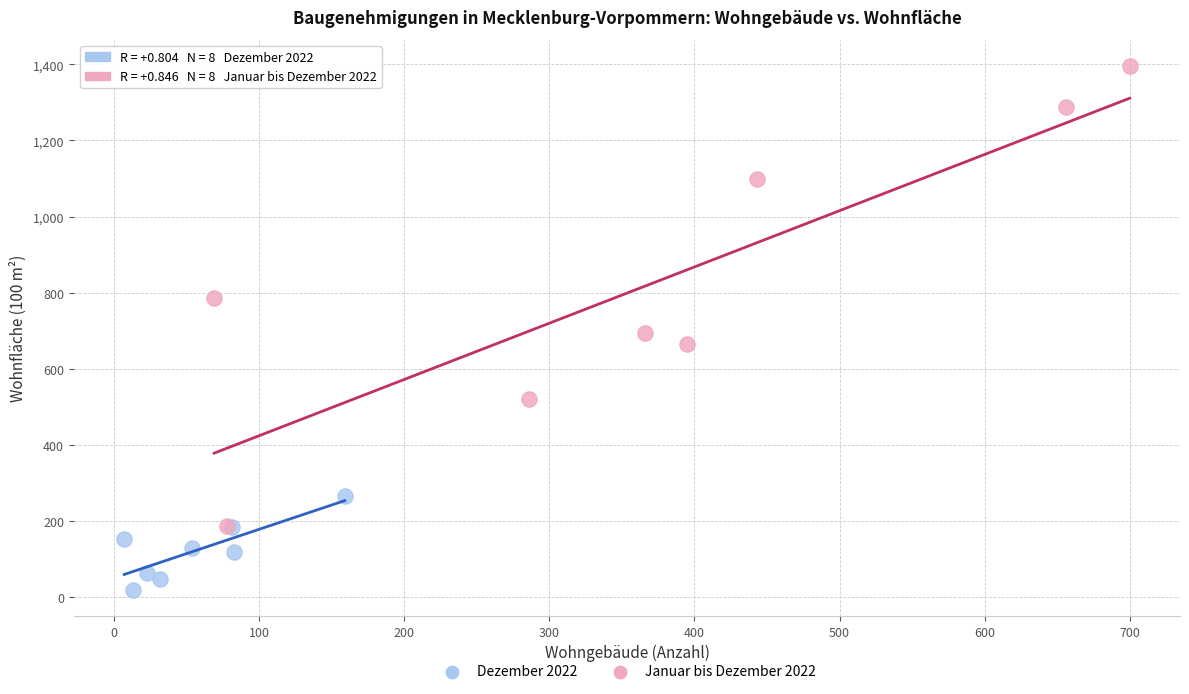

Which series contains the highest Y value?

Januar bis Dezember 2022